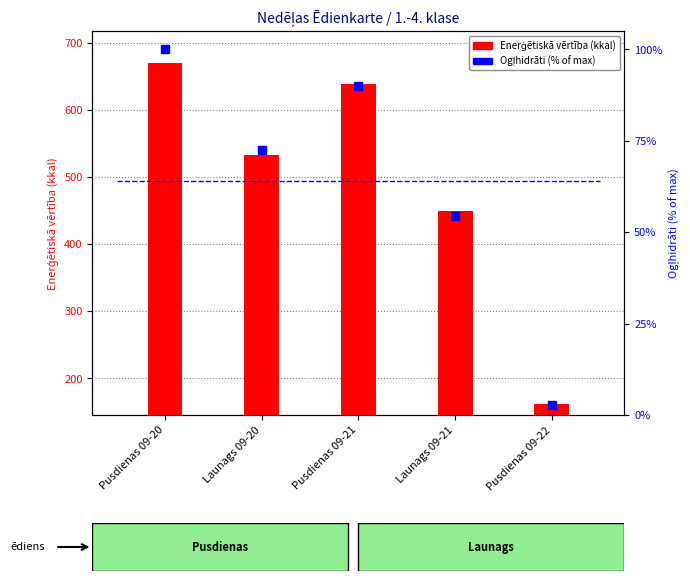

What is the greatest value displayed?

100.0